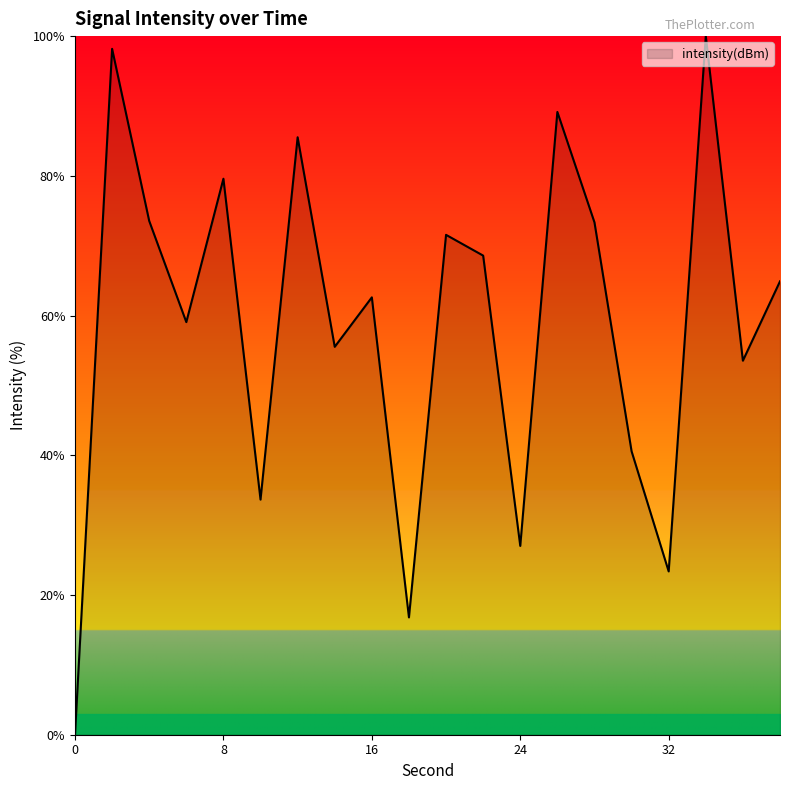

What is the difference between the maximum and minimum values?

100.0